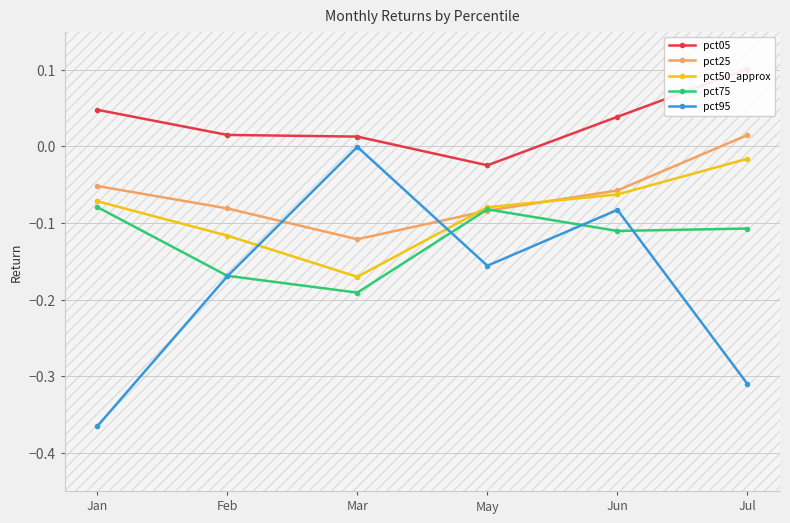

Reading left to right, list all the values displayed in this chart.

pct05: 0.0	0.0	0.0	-0.0	0.0	0.1
pct25: -0.1	-0.1	-0.1	-0.1	-0.1	0.0
pct50_approx: -0.1	-0.1	-0.2	-0.1	-0.1	-0.0
pct75: -0.1	-0.2	-0.2	-0.1	-0.1	-0.1
pct95: -0.4	-0.2	-0.0	-0.2	-0.1	-0.3